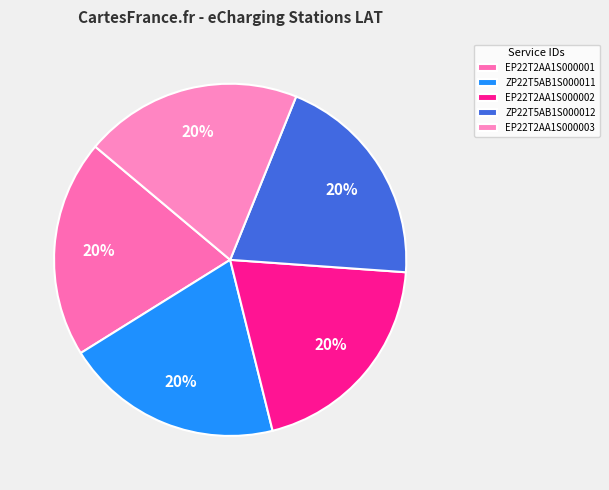

Rank the categories by value from highest to lowest.

eCharging_15ZP22T5AB1S000012, eCharging_15EP22T2AA1S000002, eCharging_15EP22T2AA1S000003, eCharging_15ZP22T5AB1S000011, eCharging_15EP22T2AA1S000001